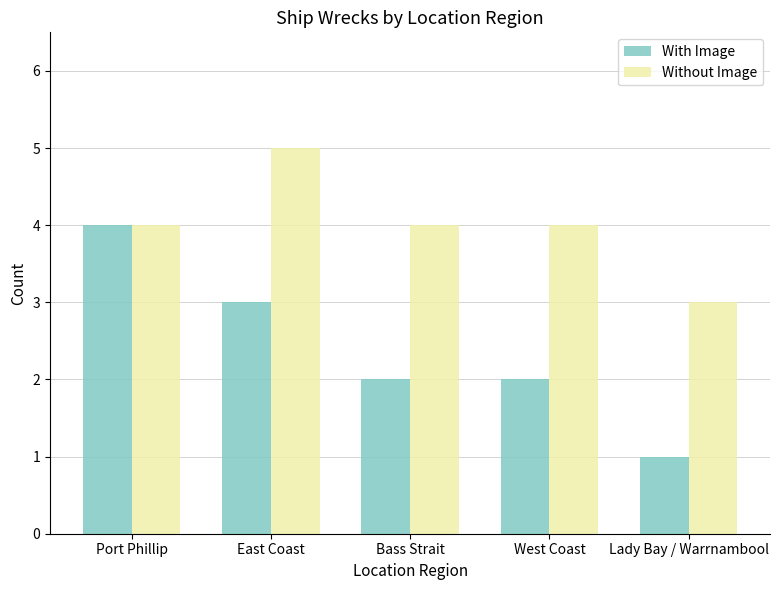

Which series has the largest total across all categories?

Without Image